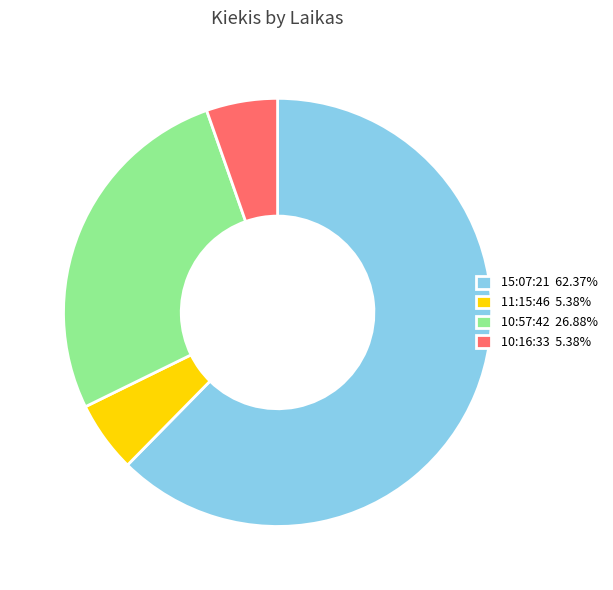

What is the largest slice in the pie chart?

15:07:21